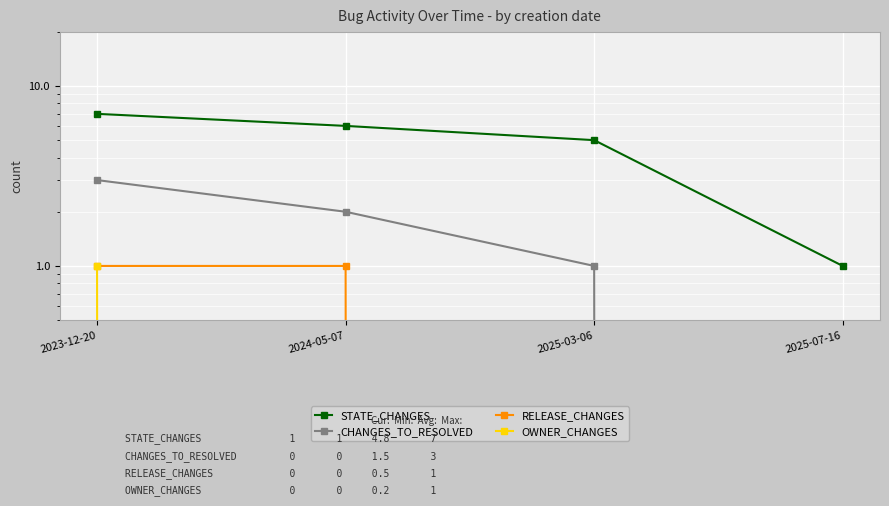

Reading left to right, transcribe all the data shown in this chart.

STATE_CHANGES: 7	6	5	1
CHANGES_TO_RESOLVED: 3	2	1	0
RELEASE_CHANGES: 1	1	0	0
OWNER_CHANGES: 1	0	0	0